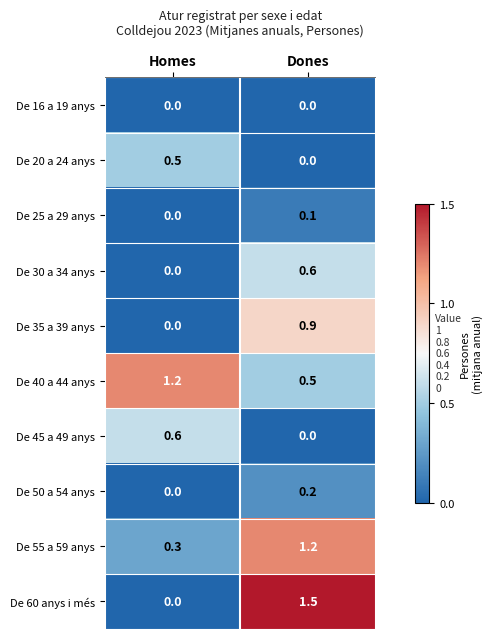

Count the number of data series in this chart.

10